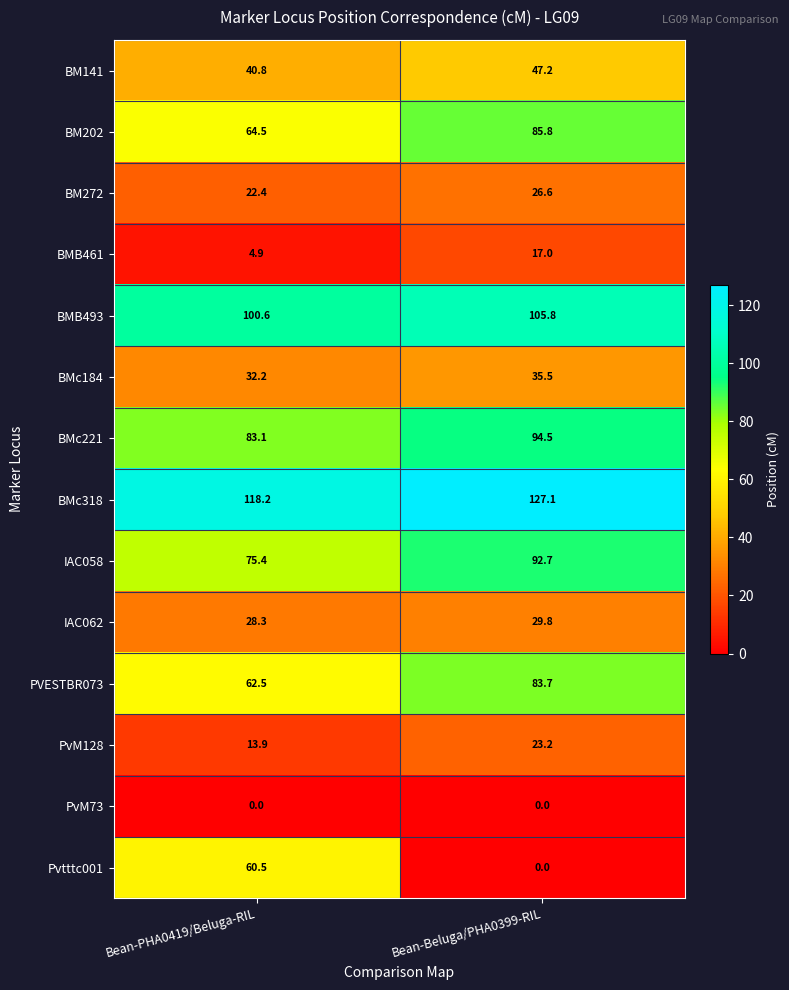

What value does the IAC058 series have at Bean-Beluga/PHA0399-RIL?

92.7